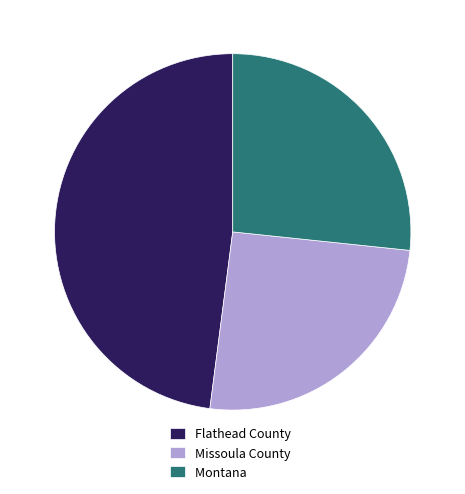

Count the number of slices in the pie.

3